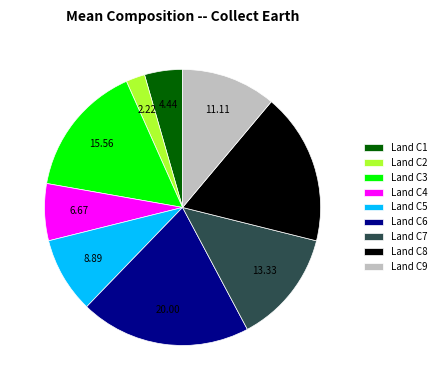

Count the number of slices in the pie.

9